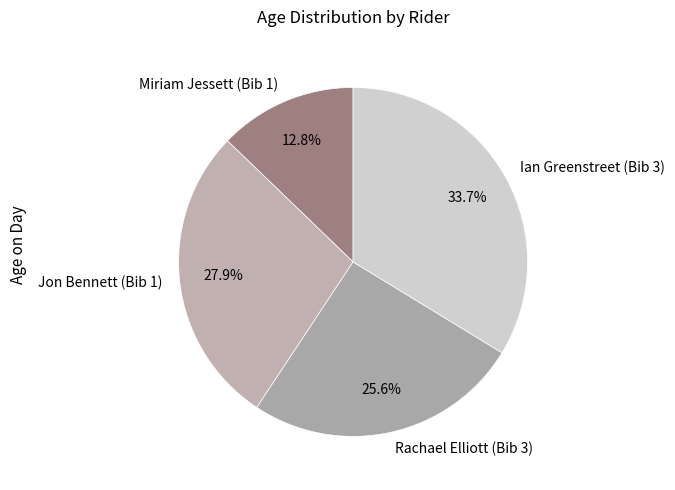

Which category has the smallest portion of the pie?

Miriam Jessett (Bib 1)